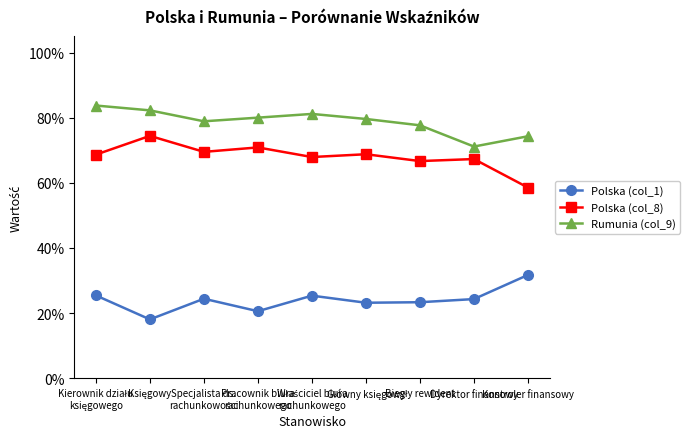

What are all the series names shown in the legend?

Polska (col_1), Polska (col_8), Rumunia (col_9)